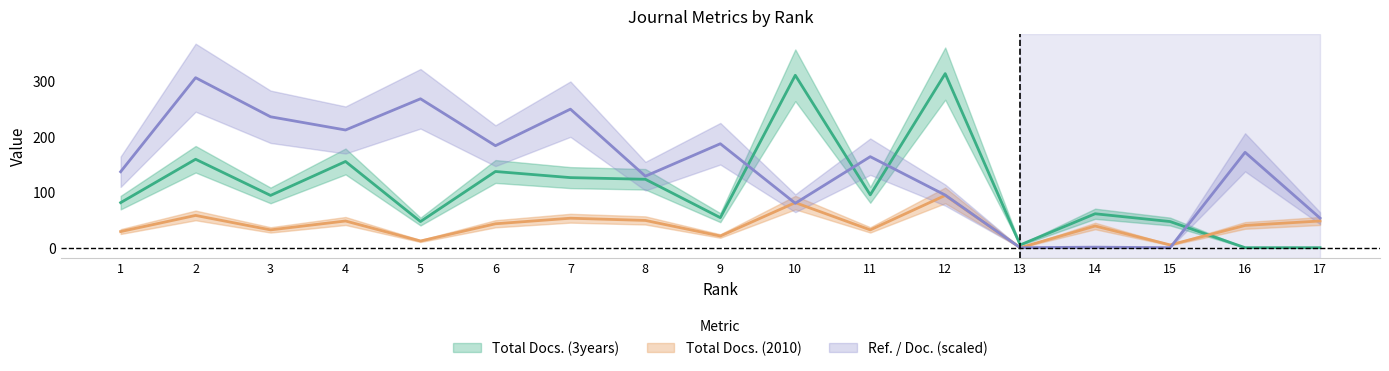

Count the number of categories in the chart.

17